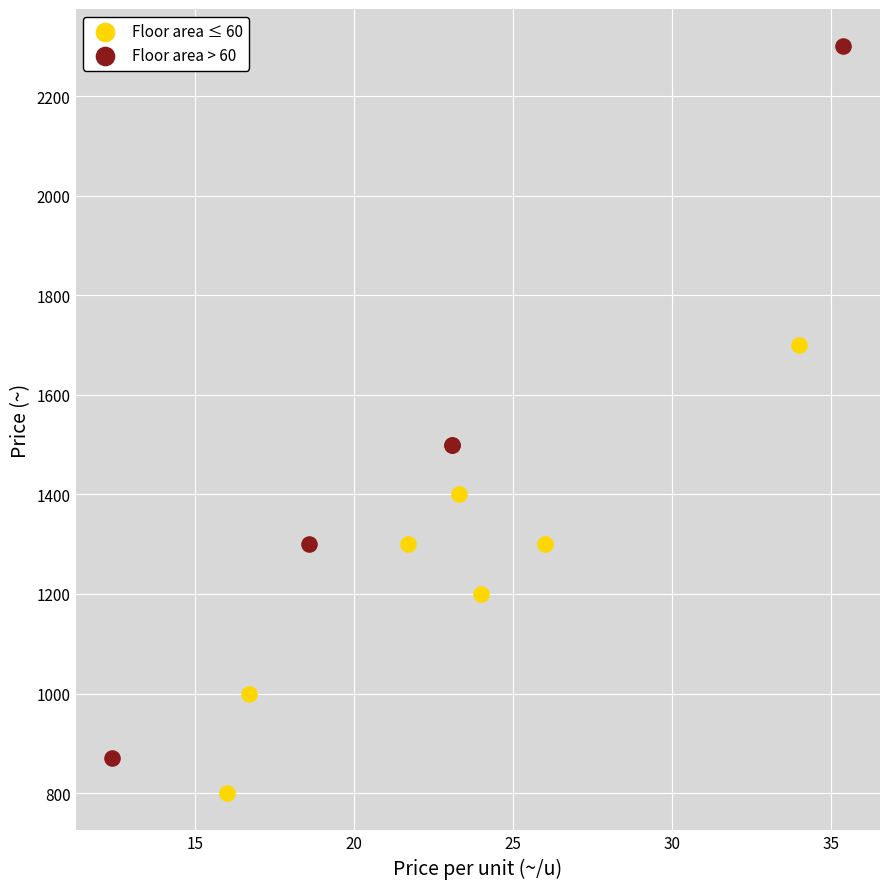

Which series contains the lowest Y value?

Floor area ≤ 60